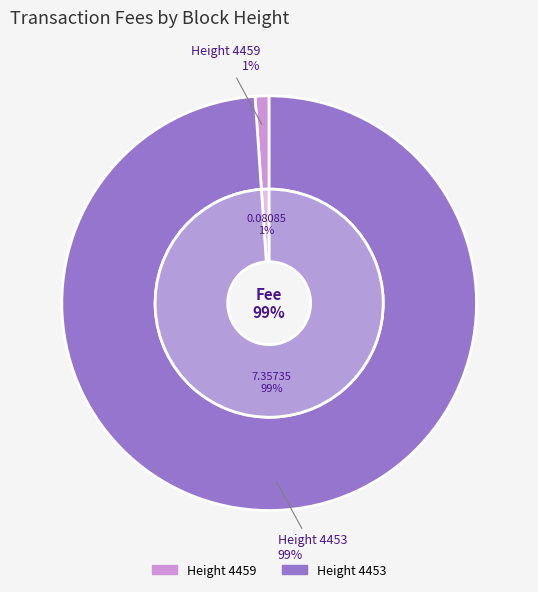

Which slice is the largest?

4453